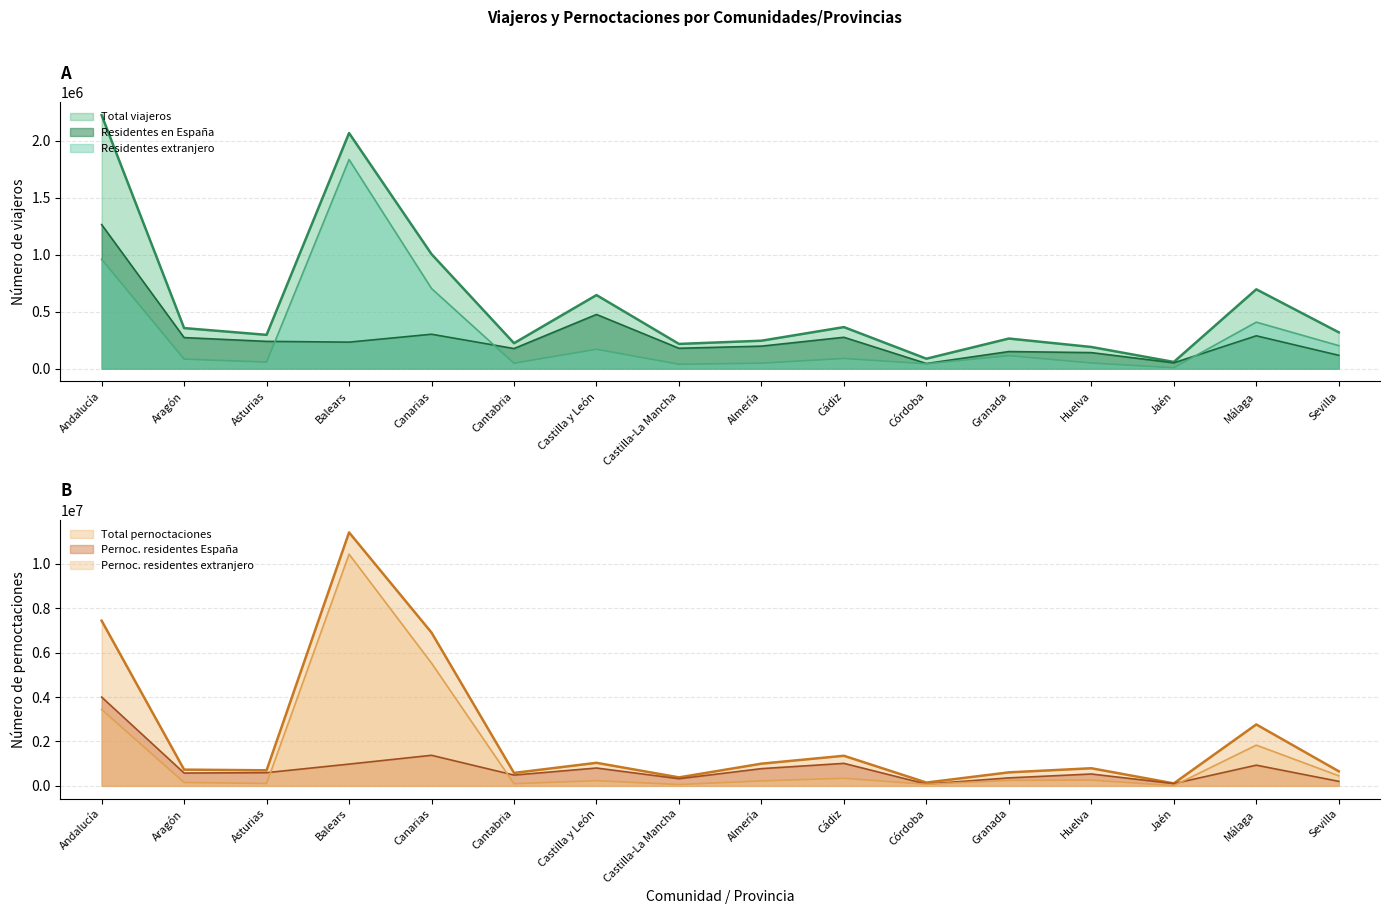

What is the sum of all Residentes en España values?

4405294